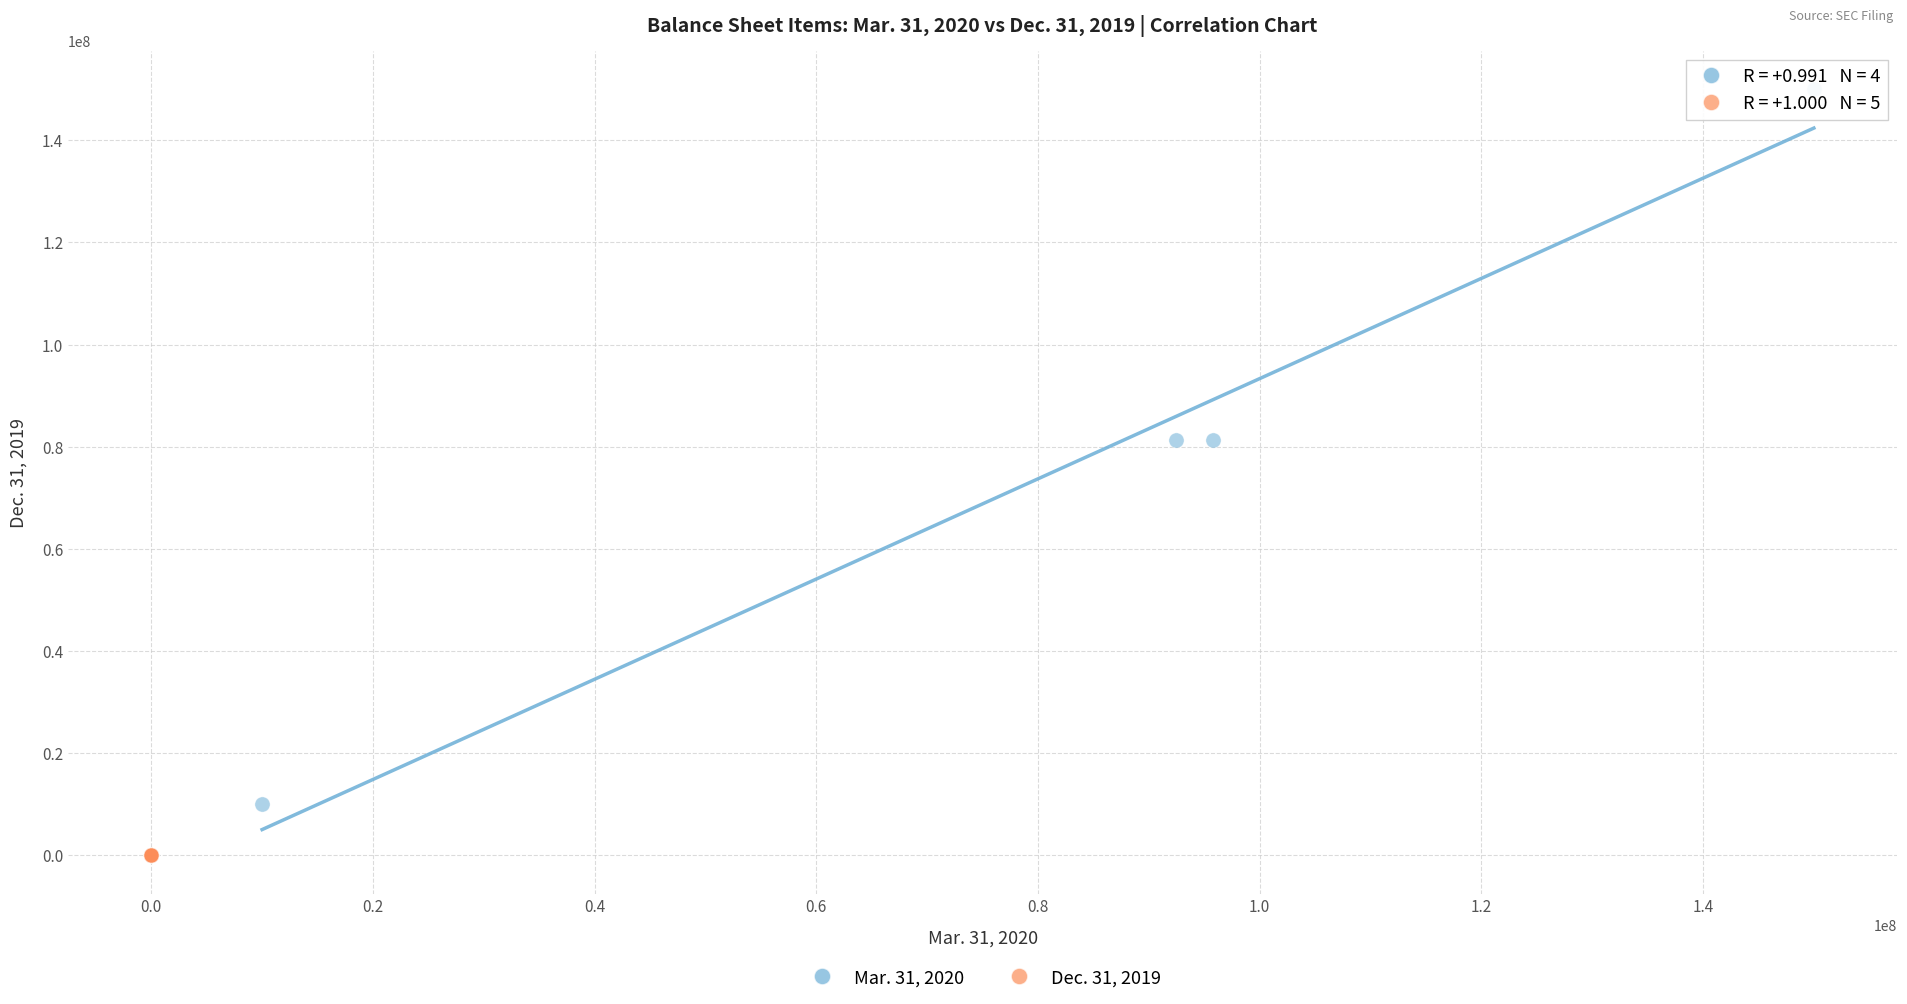

Which series has the largest Y range (max minus min)?

Mar. 31, 2020